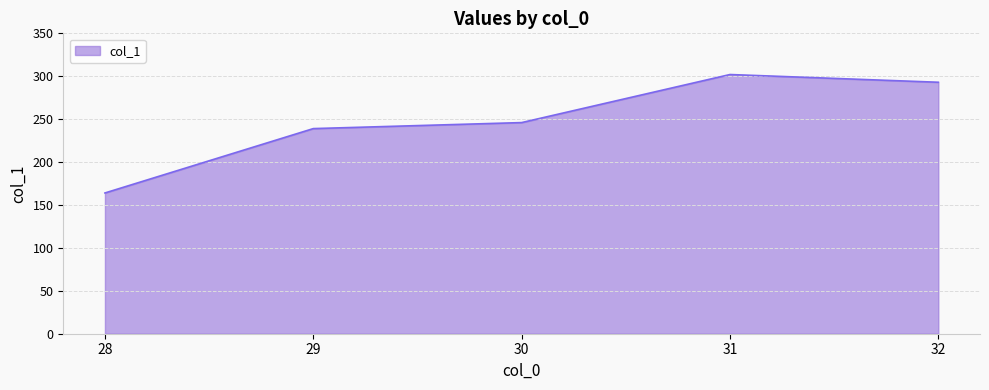

Reading left to right, extract all data points from this chart.

28=164	29=239	30=246	31=302	32=293